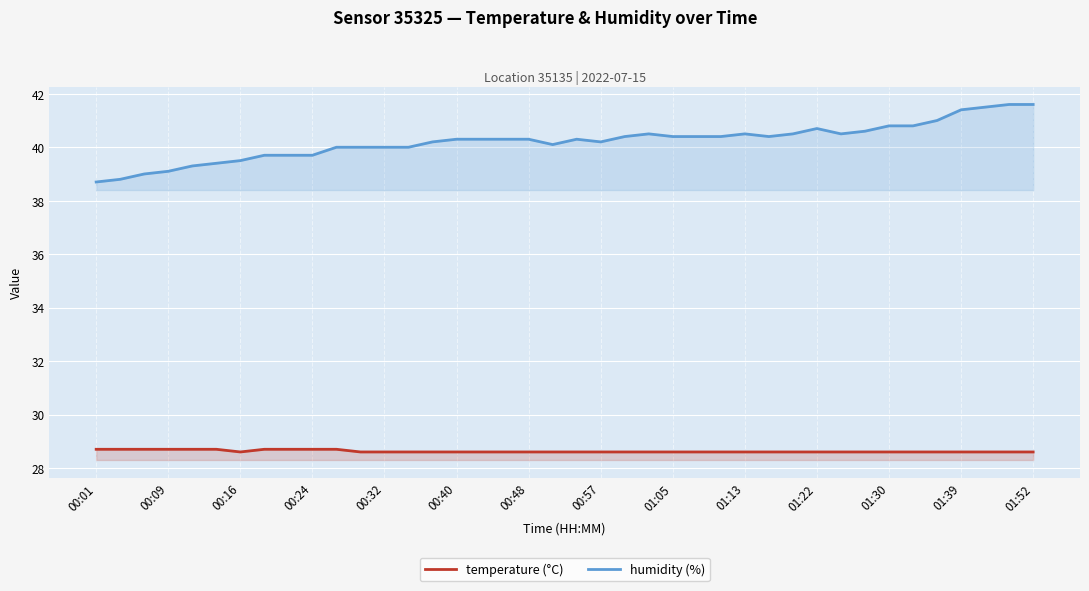

What is the sum of the temperature (°C) values at 22 and 20?

57.2